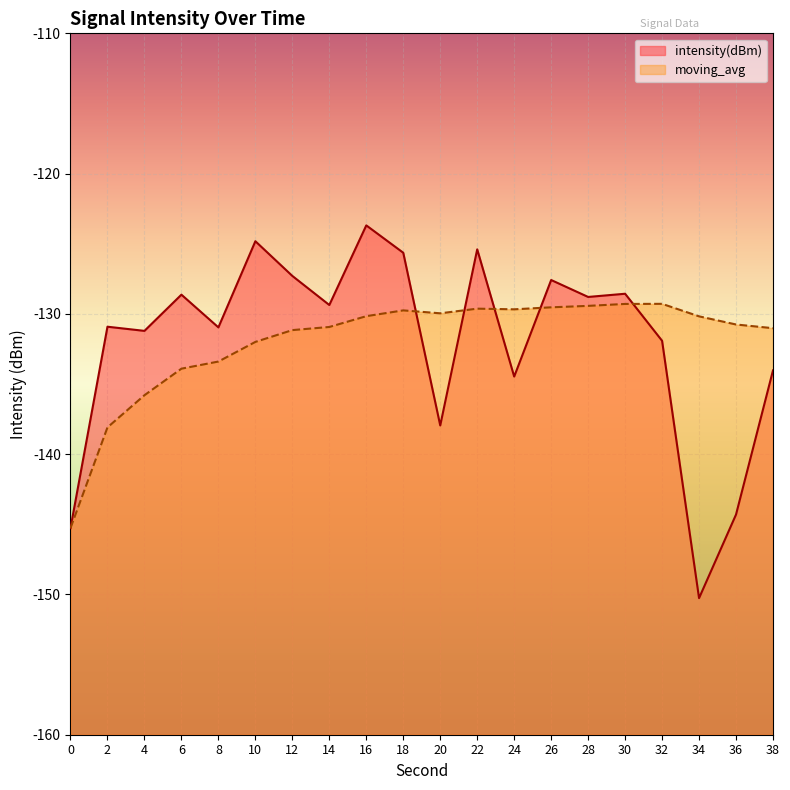

Which category has the highest value in the moving_avg series?

32